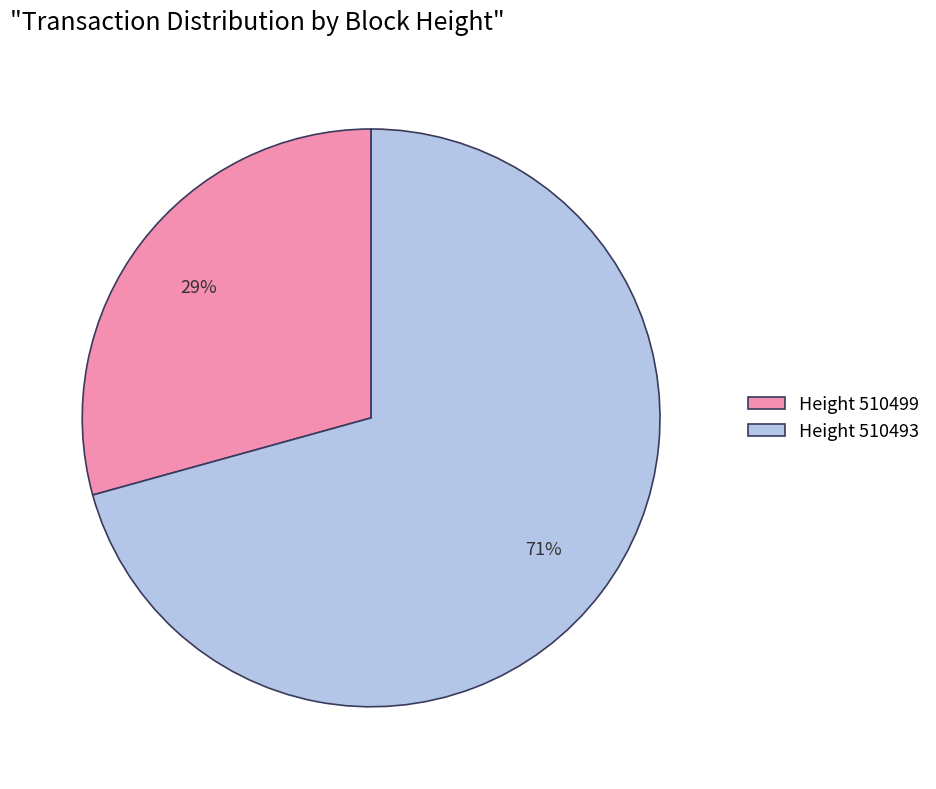

To the nearest percent, what is the combined percentage of Height 510493 and Height 510499?

100%